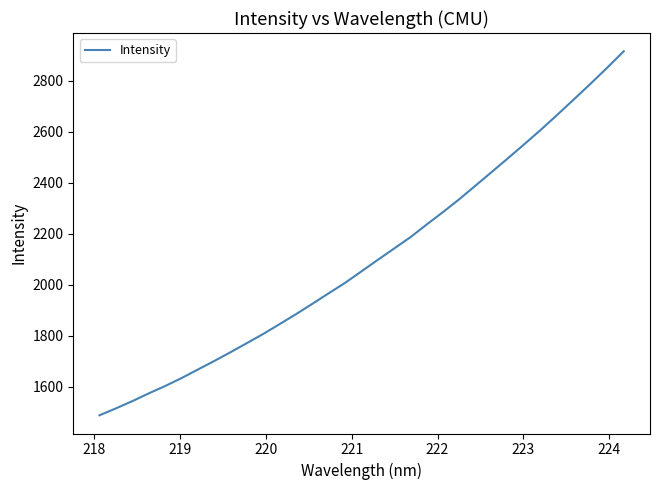

What is the difference between the maximum and minimum values?

1426.3